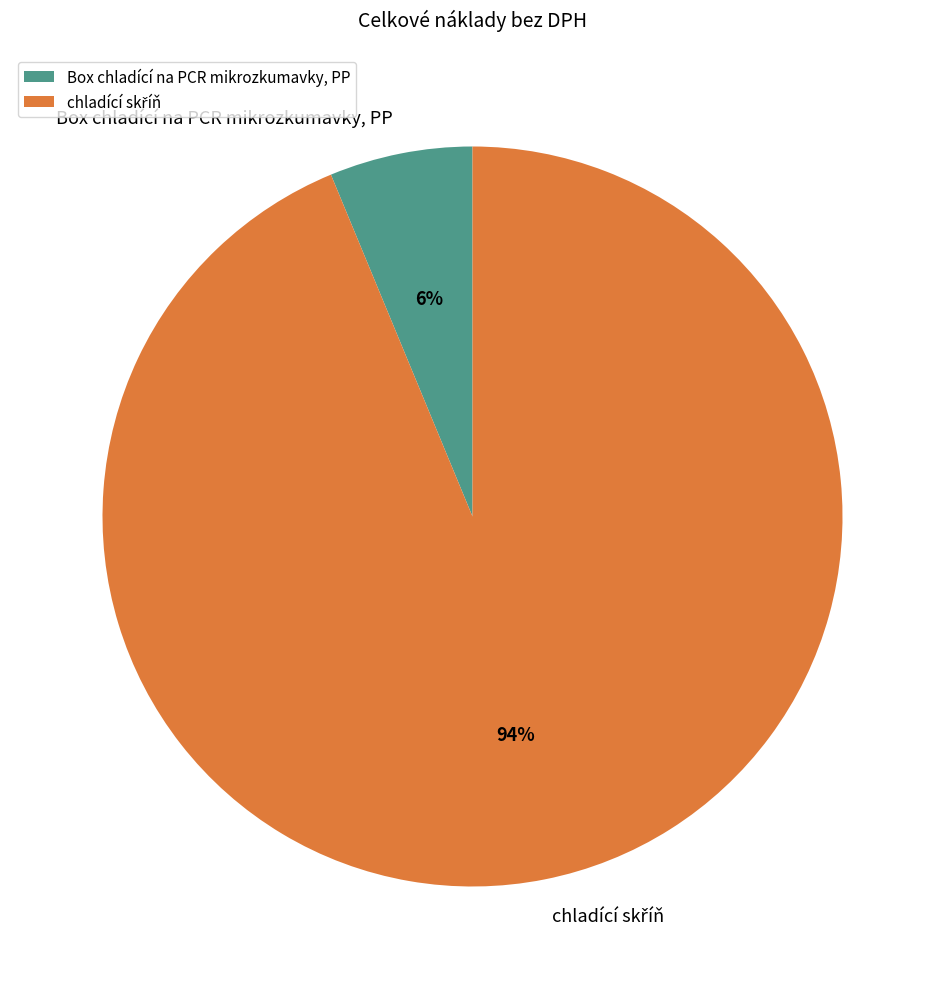

Is there a majority slice in this chart?

Yes